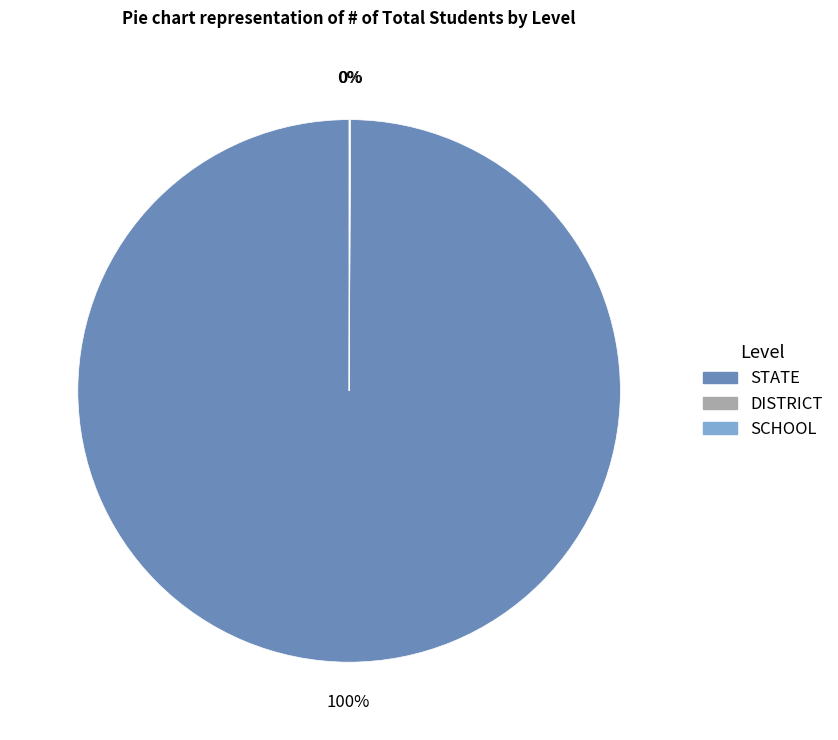

What is the largest slice in the pie chart?

STATE